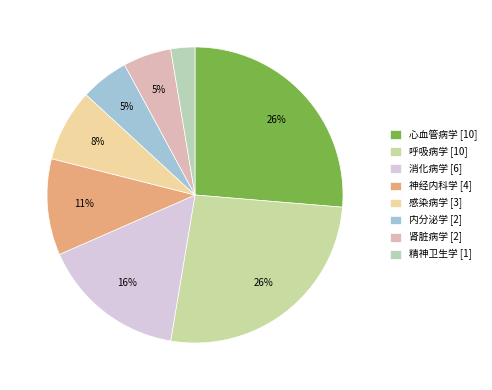

Which slice is the largest?

心血管病学 [10]